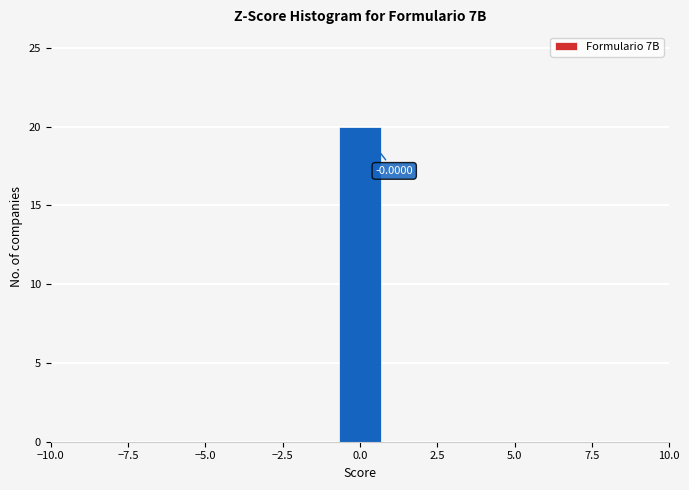

Around what value on the x-axis is the tallest bar? Give the approximate position of its centre, as read against the axis.

0.0